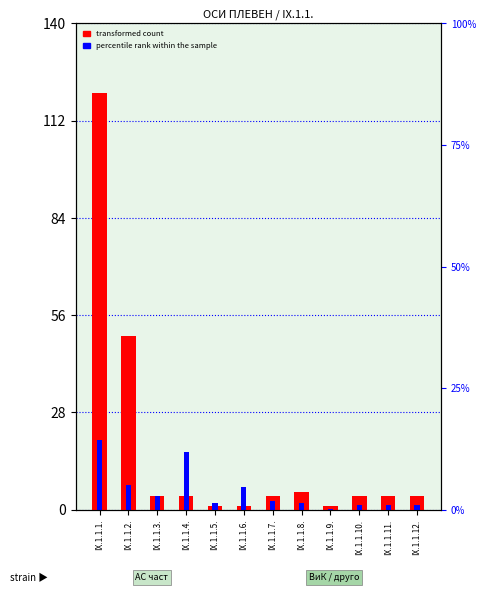

Reading left to right, what are all the values shown in this chart?

transformed count: 120.0	50.0	4.0	4.0	1.0	1.0	4.0	5.0	1.0	4.0	4.0	4.0
percentile rank within the sample: 20.0	7.0	4.0	16.5	2.0	6.7	2.7	2.0	0.3	1.3	1.3	1.3